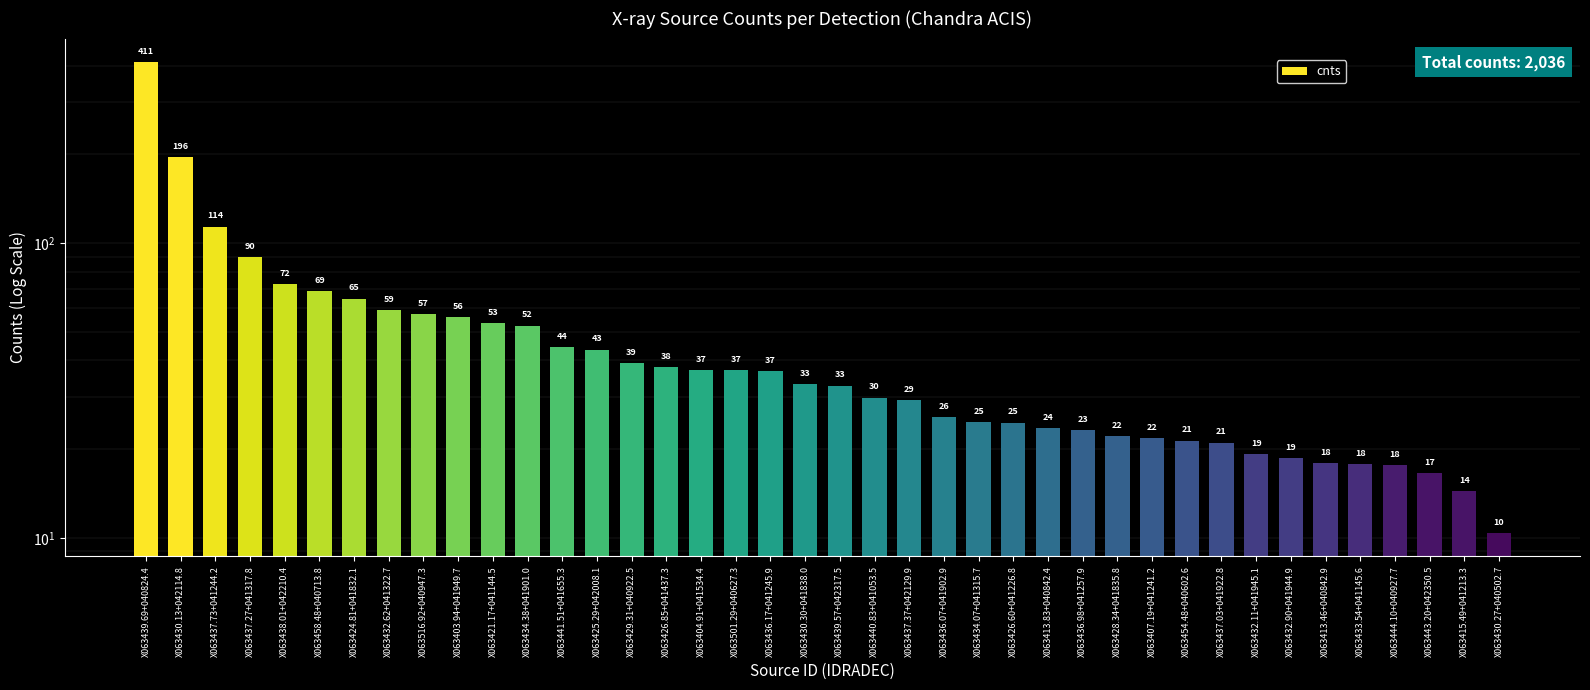

What is the sum of the values at X063434.38+041901.0 and X063415.49+041213.3?

66.9